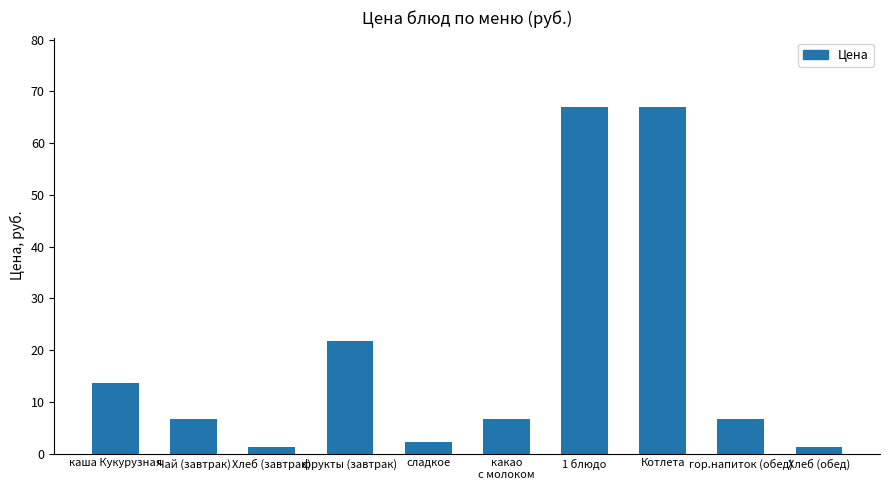

Where does the data first go above 6?

каша Кукурузная